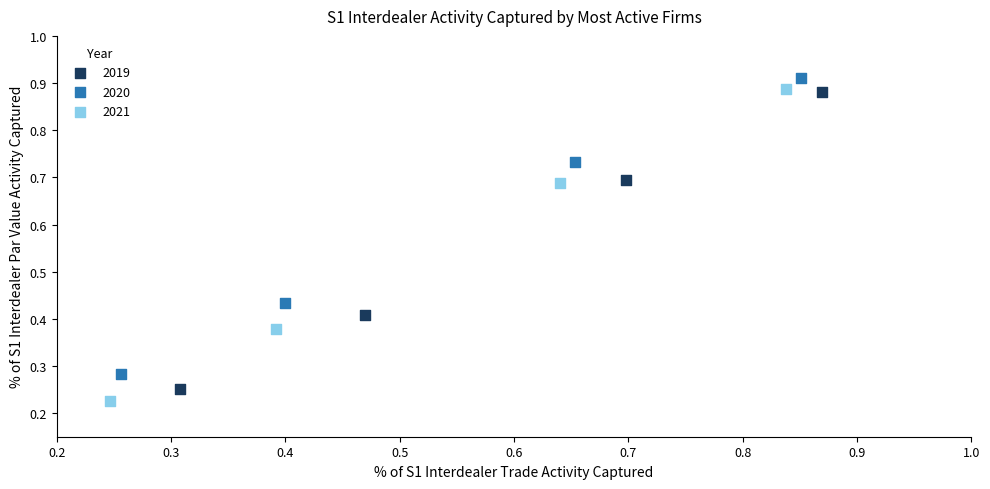

Which series has the widest spread of Y values?

2021